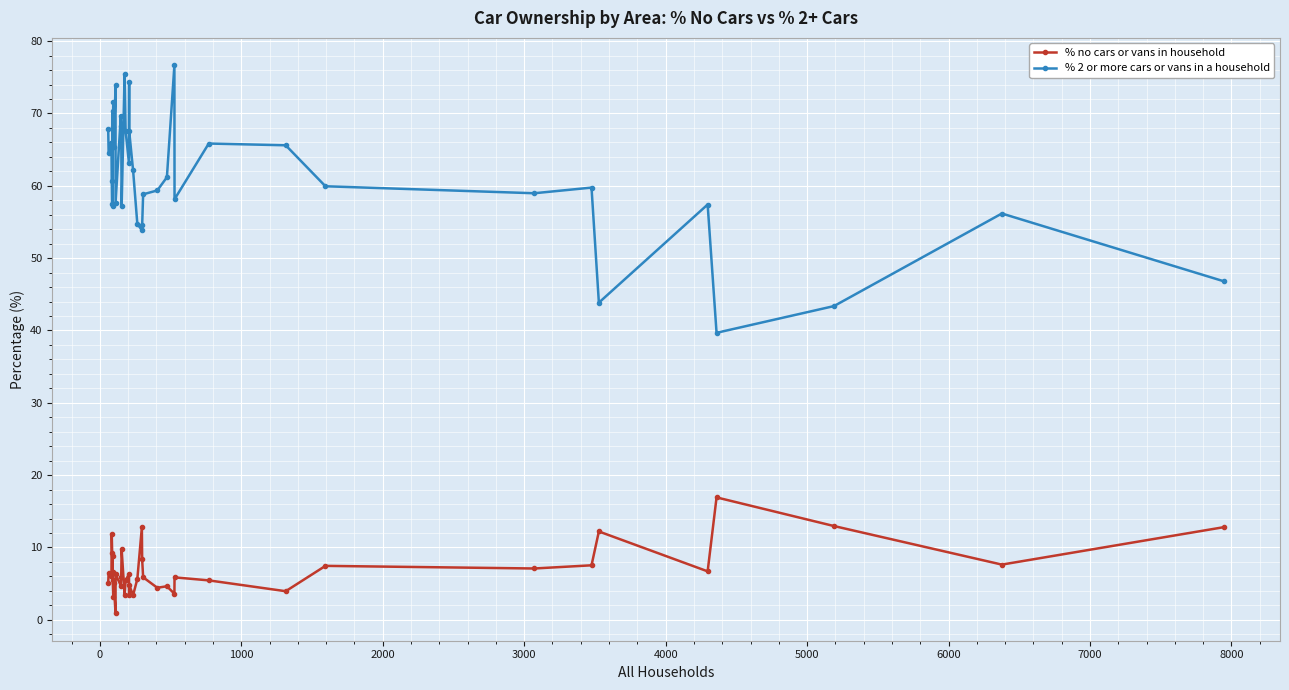

How many lines are shown in the chart?

2